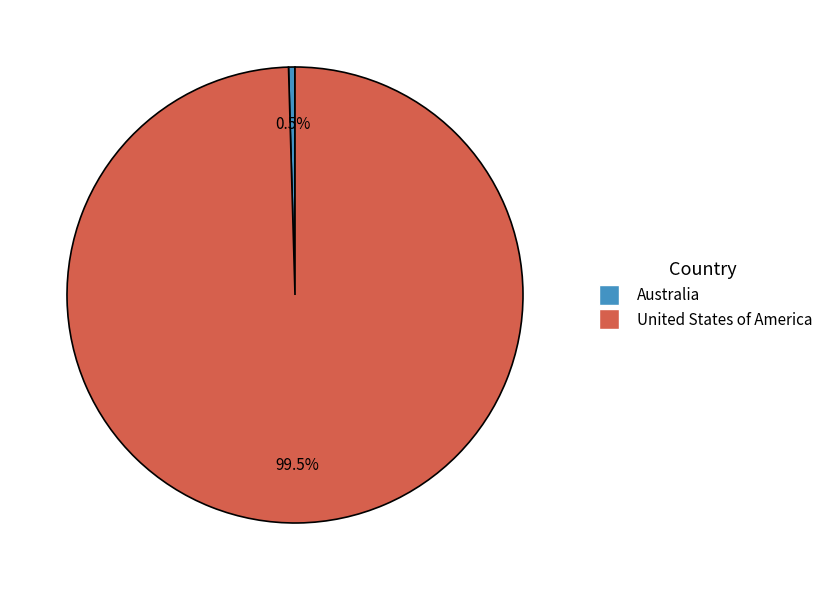

How many slices are in this pie chart?

2